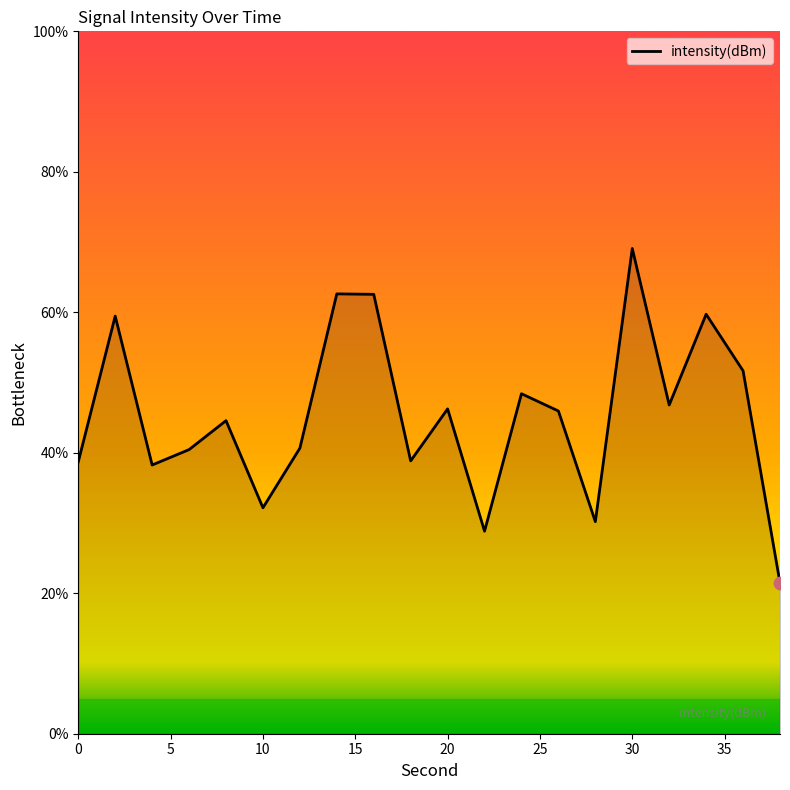

What is the greatest value displayed?

69.1